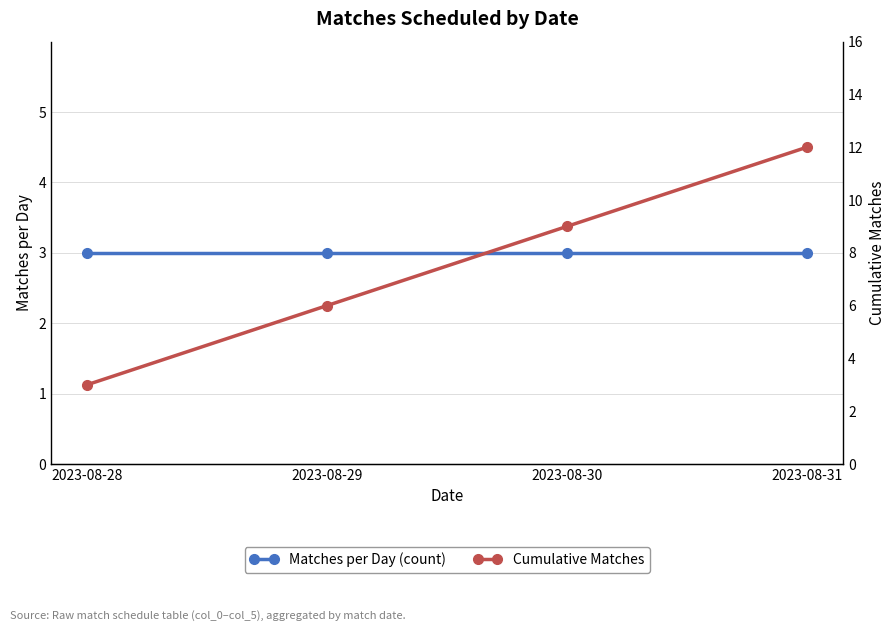

True or false: Matches per Day (count) and Cumulative Matches cross at least once.

False